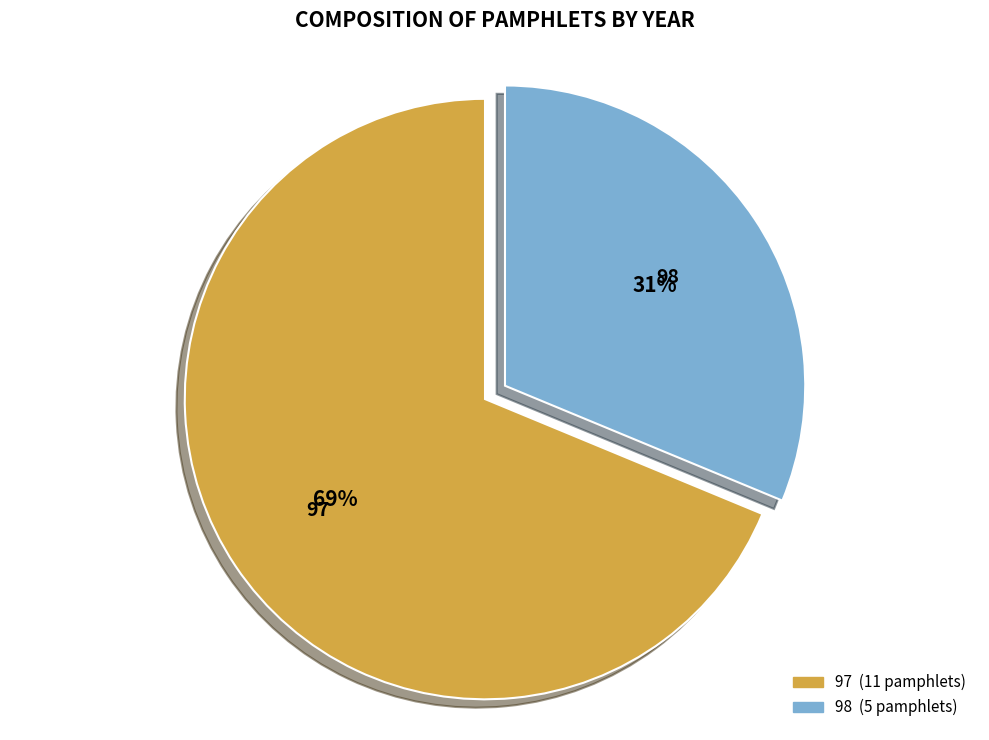

The 98 slice represents 37% of the pie. True or false?

False